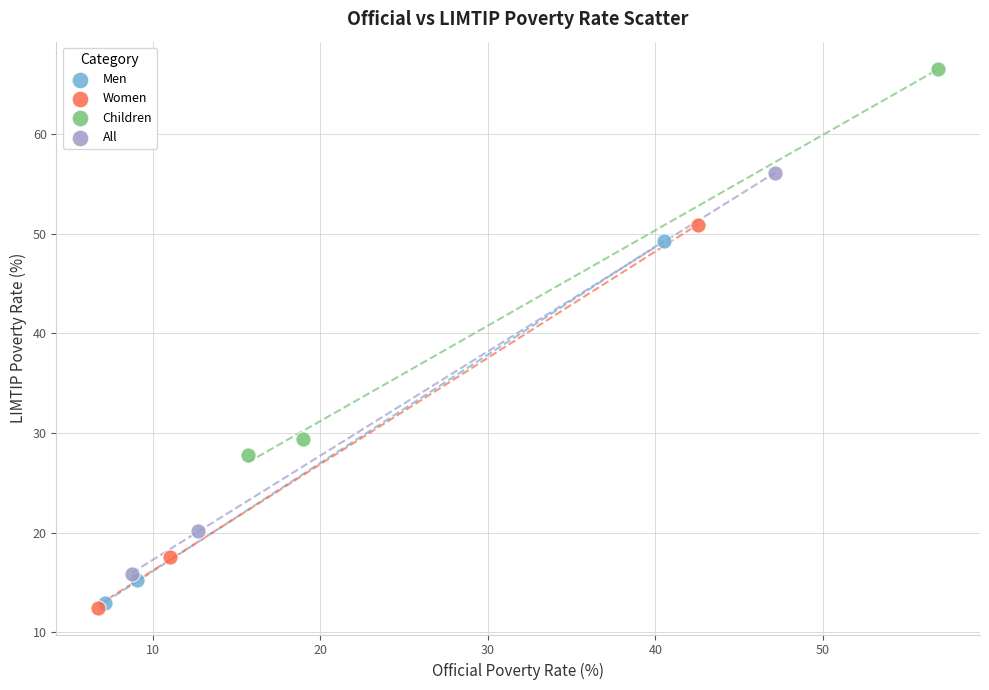

Which series contains the highest Y value?

Children